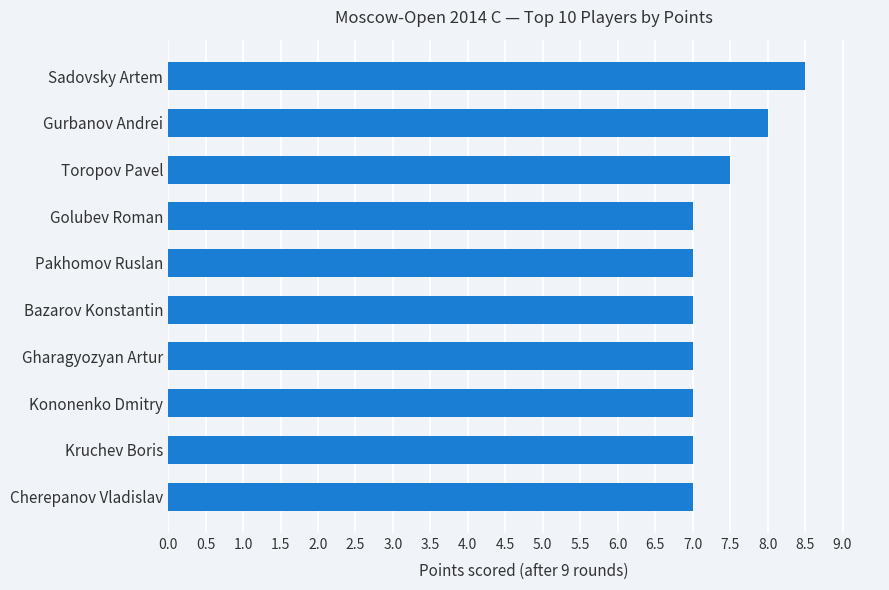

What is the difference between the second highest and second lowest values?

1.0